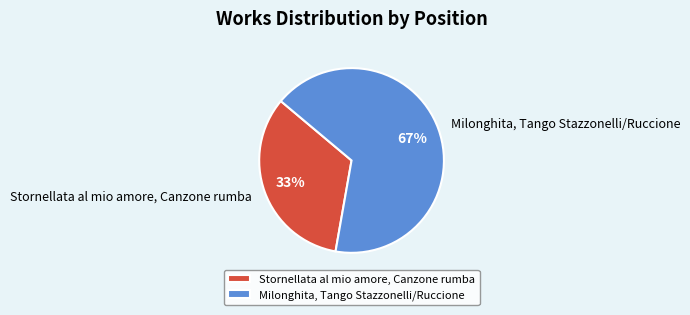

Is Stornellata al mio amore, Canzone rumba the majority of the pie?

No